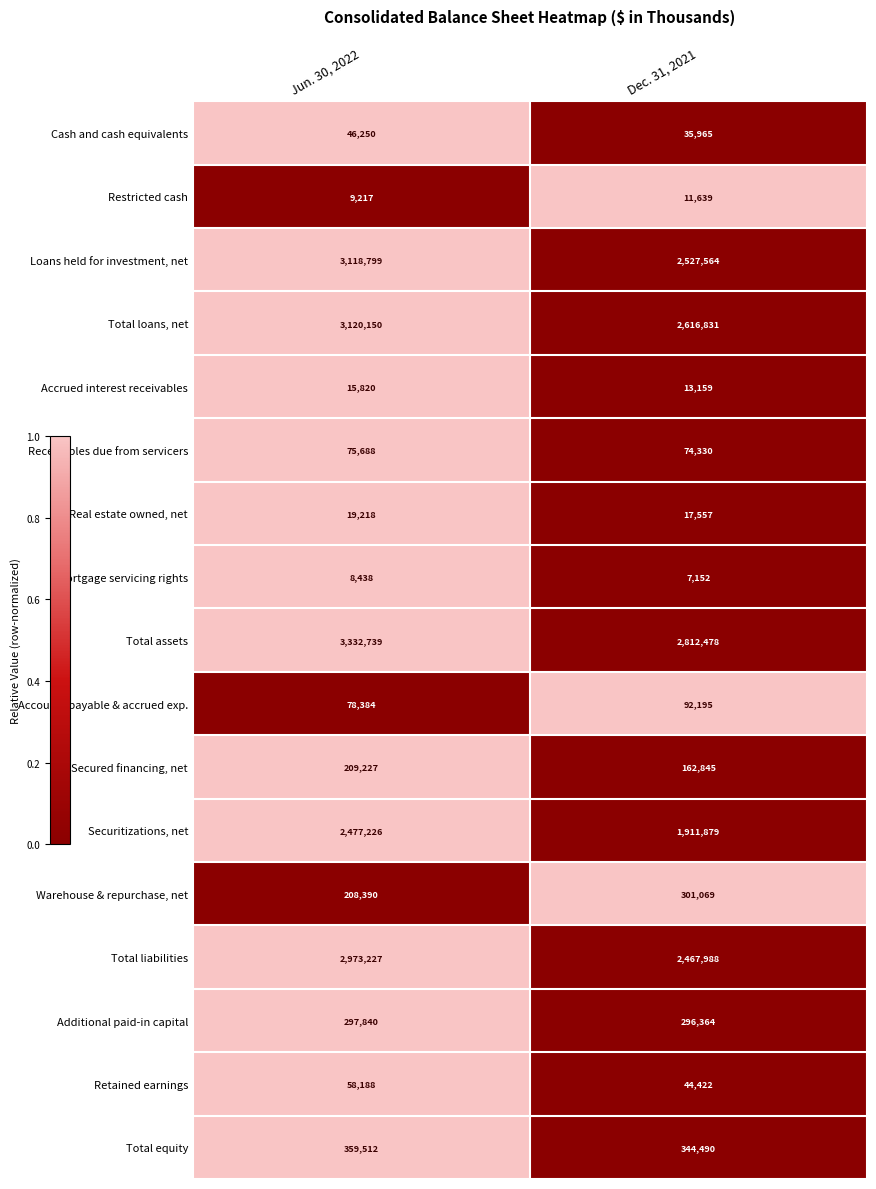

What is the lowest value of the Total liabilities series?

2467988